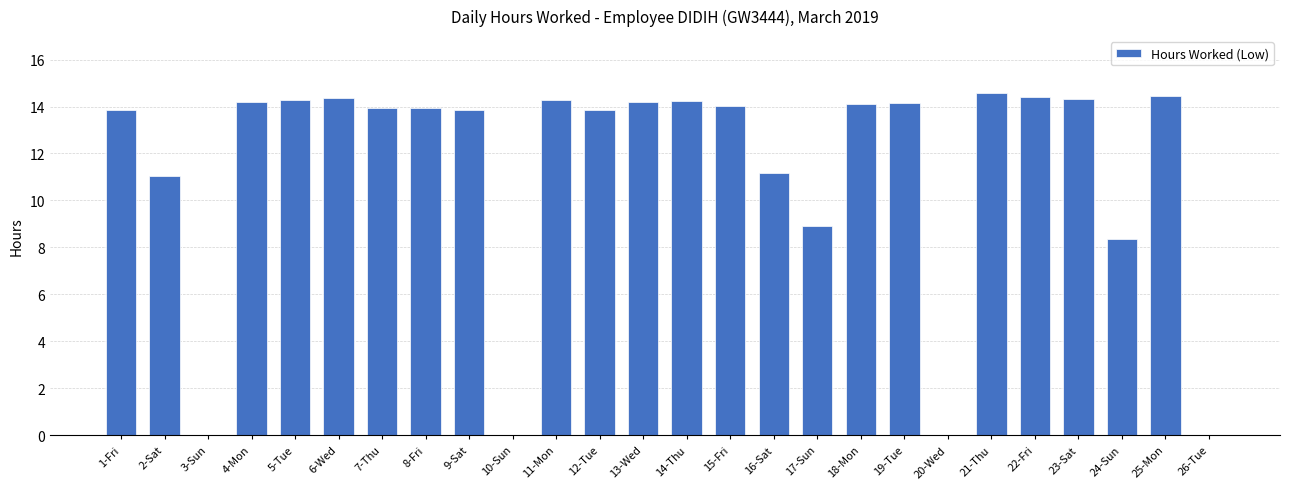

What is the maximum value shown in the chart?

14.6